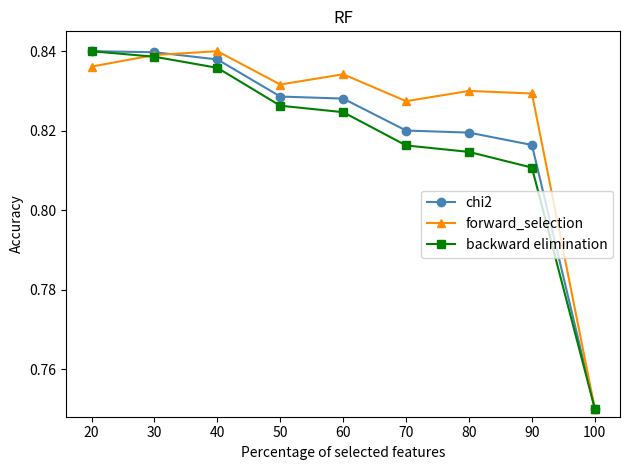

True or false: forward_selection has more than 1 interior local peaks.

True